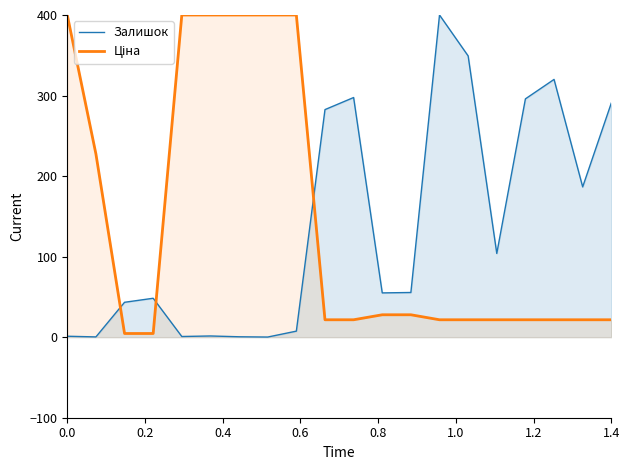

What is the sum of all Ціна values?

2886.8